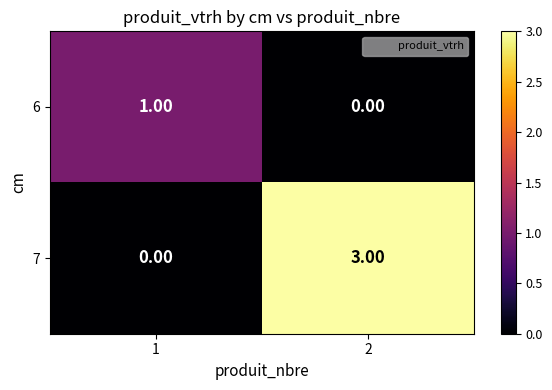

What is the difference between the maximum and minimum values in the 7 series?

3